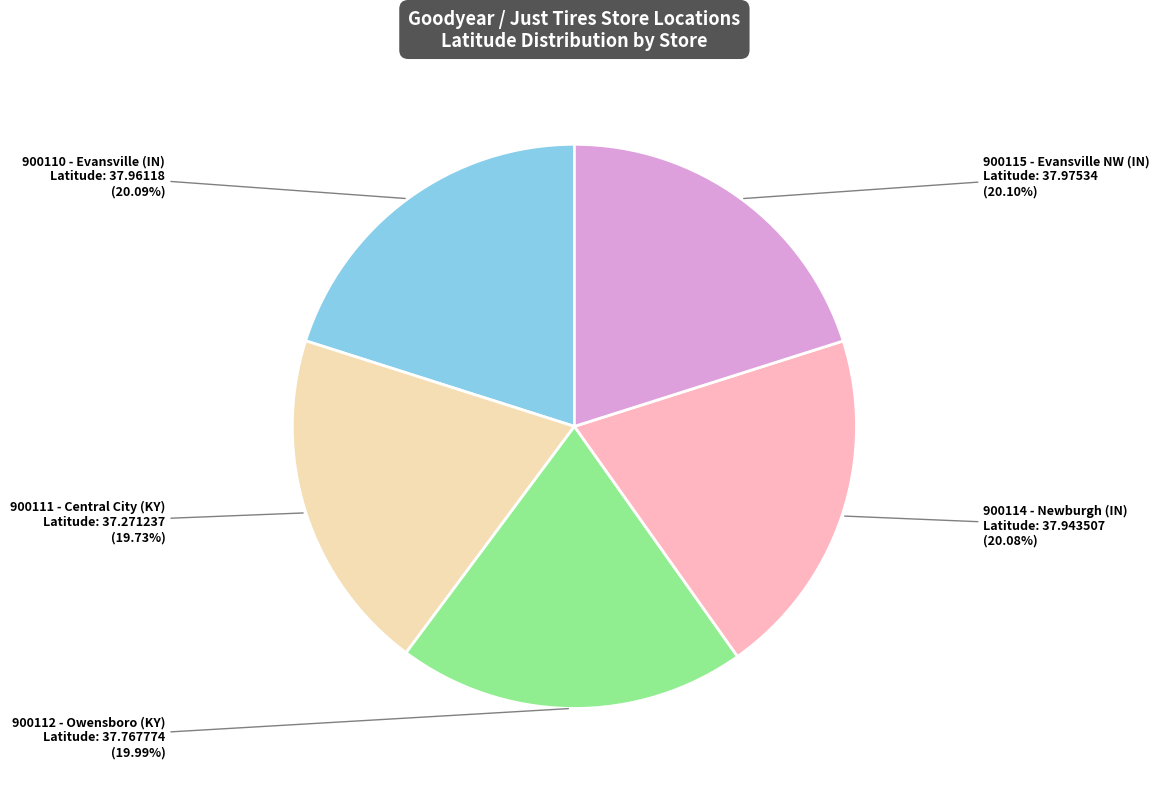

Combined, do 900112 and 900111 account for over 50%?

No